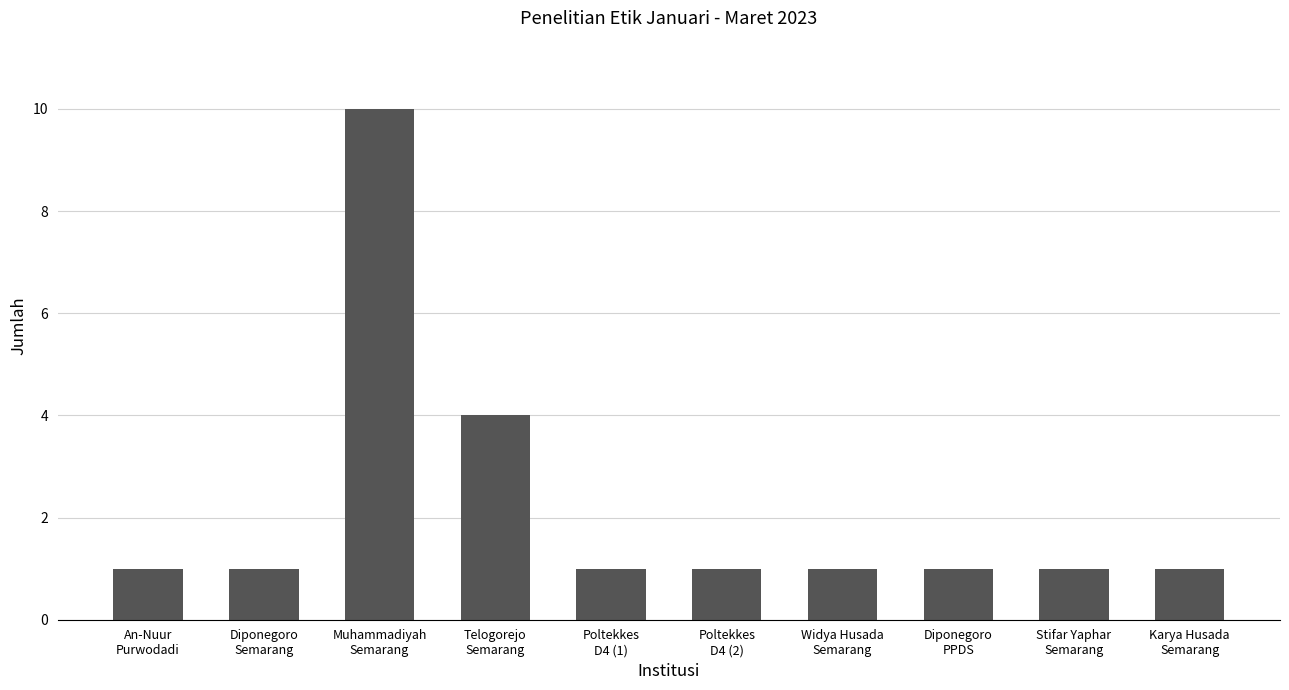

Reading left to right, extract all data points from this chart.

An-Nuur
Purwodadi=1	Diponegoro
Semarang=1	Muhammadiyah
Semarang=10	Telogorejo
Semarang=4	Poltekkes
D4 (1)=1	Poltekkes
D4 (2)=1	Widya Husada
Semarang=1	Diponegoro
PPDS=1	Stifar Yaphar
Semarang=1	Karya Husada
Semarang=1